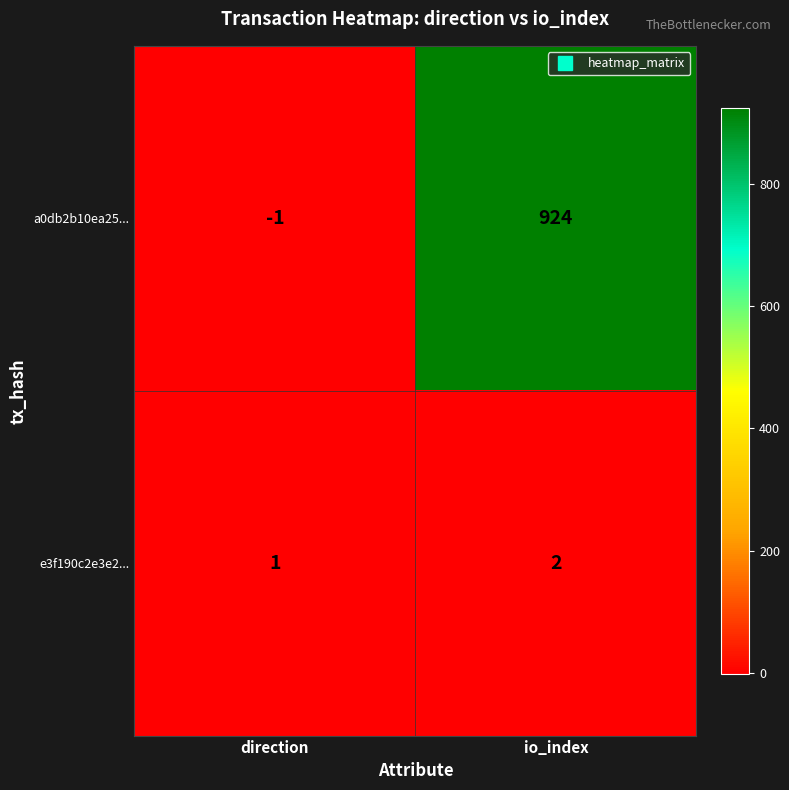

At which category does the chart reach its minimum across all series?

direction